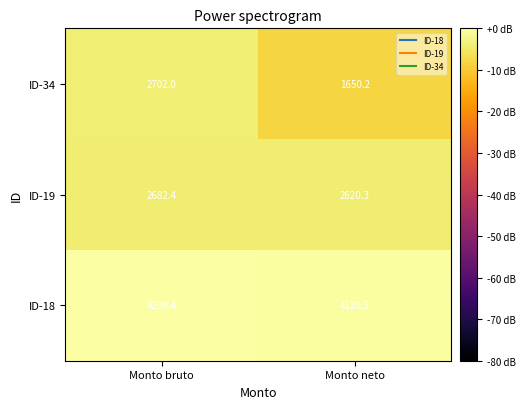

Read the ID-19 value at Monto bruto.

2682.4